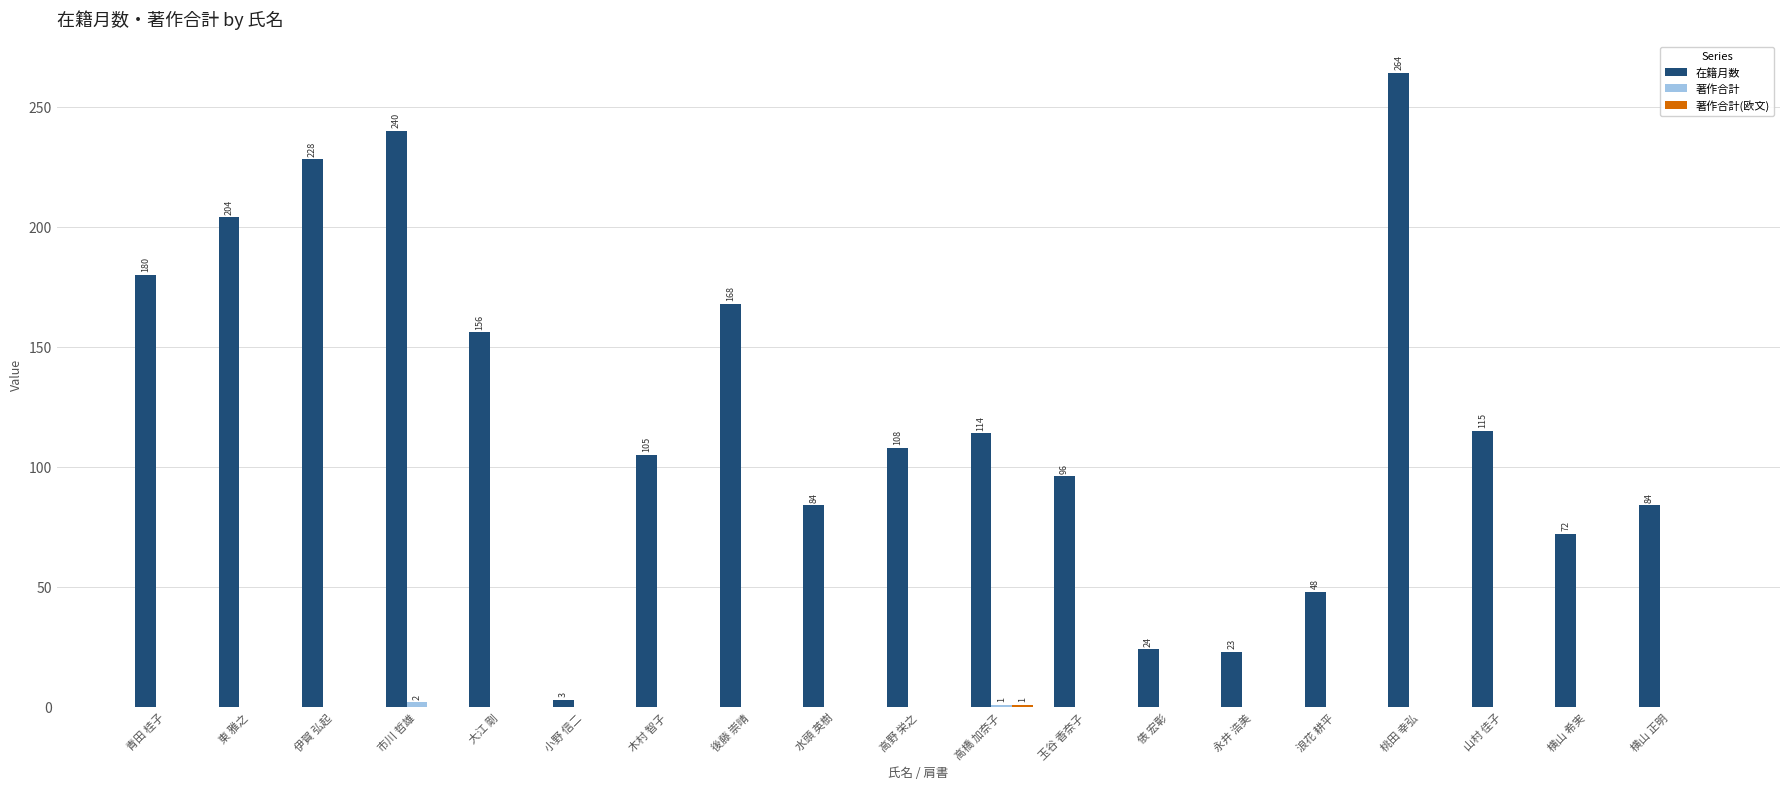

Read the 在籍月数 value at 木村 智子.

105